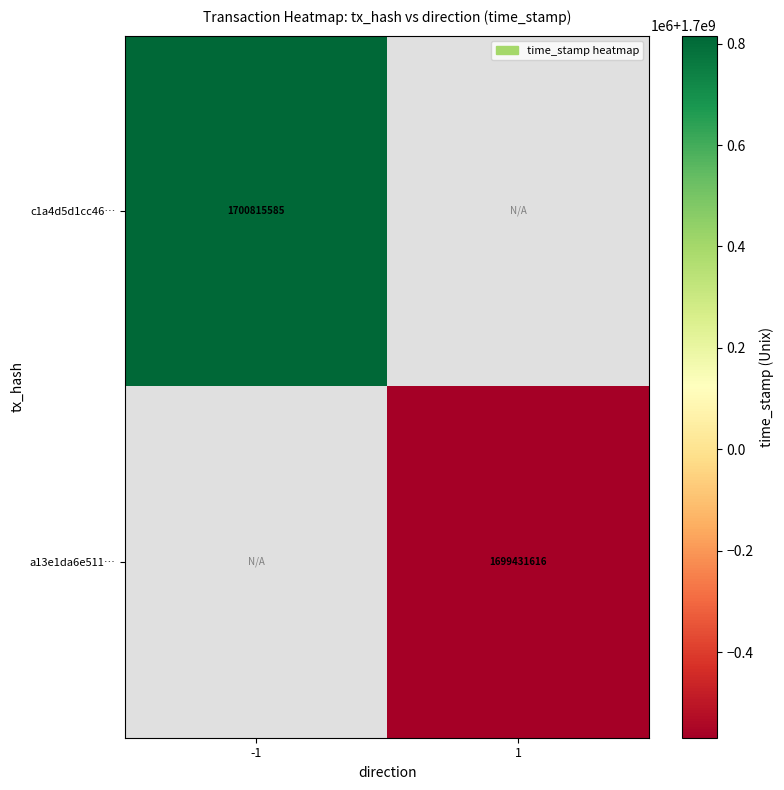

Is it true that a13e1da6e511… equals 671087134 at 1?

False